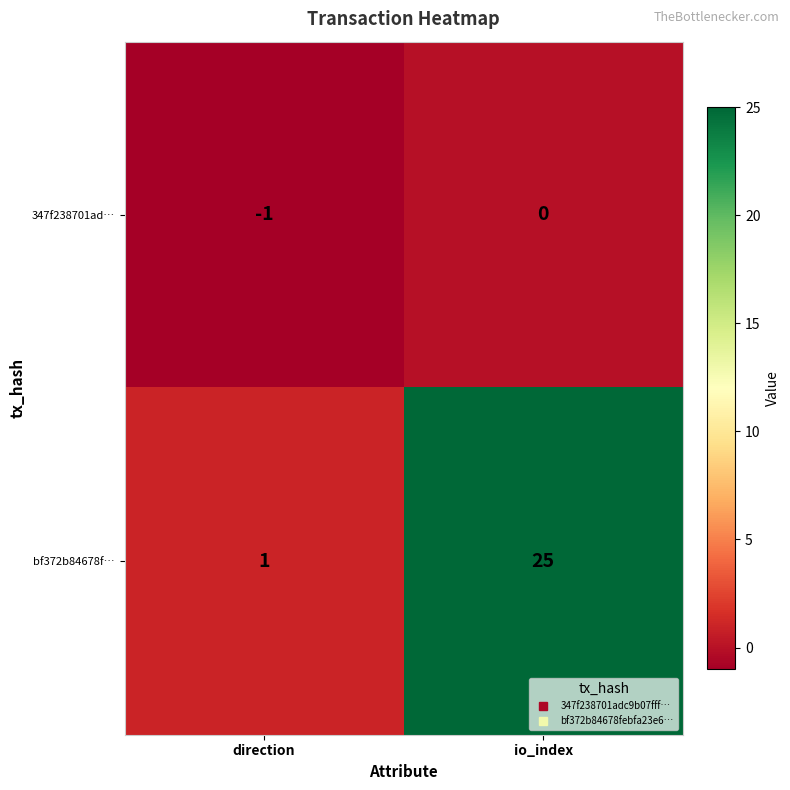

What is the difference between the highest and lowest values at io_index?

25